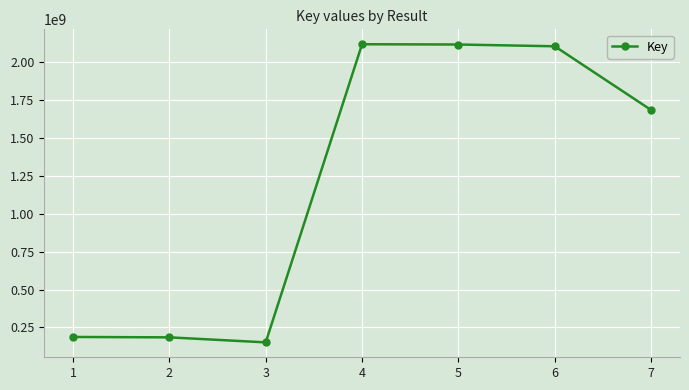

What is the value of the 6th point from the left?

2106917048